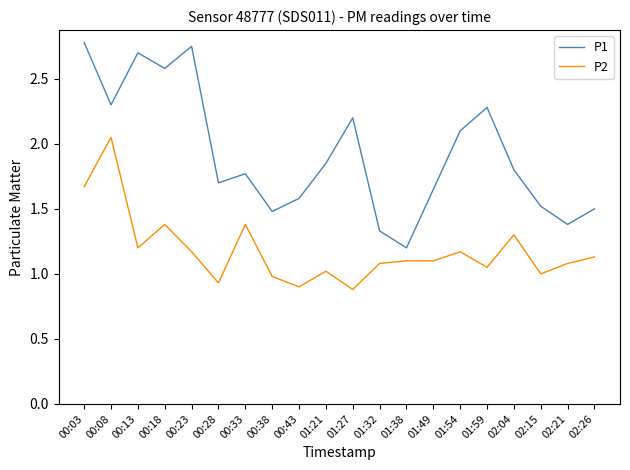

At which category does P1 reach its first local valley?

00:08